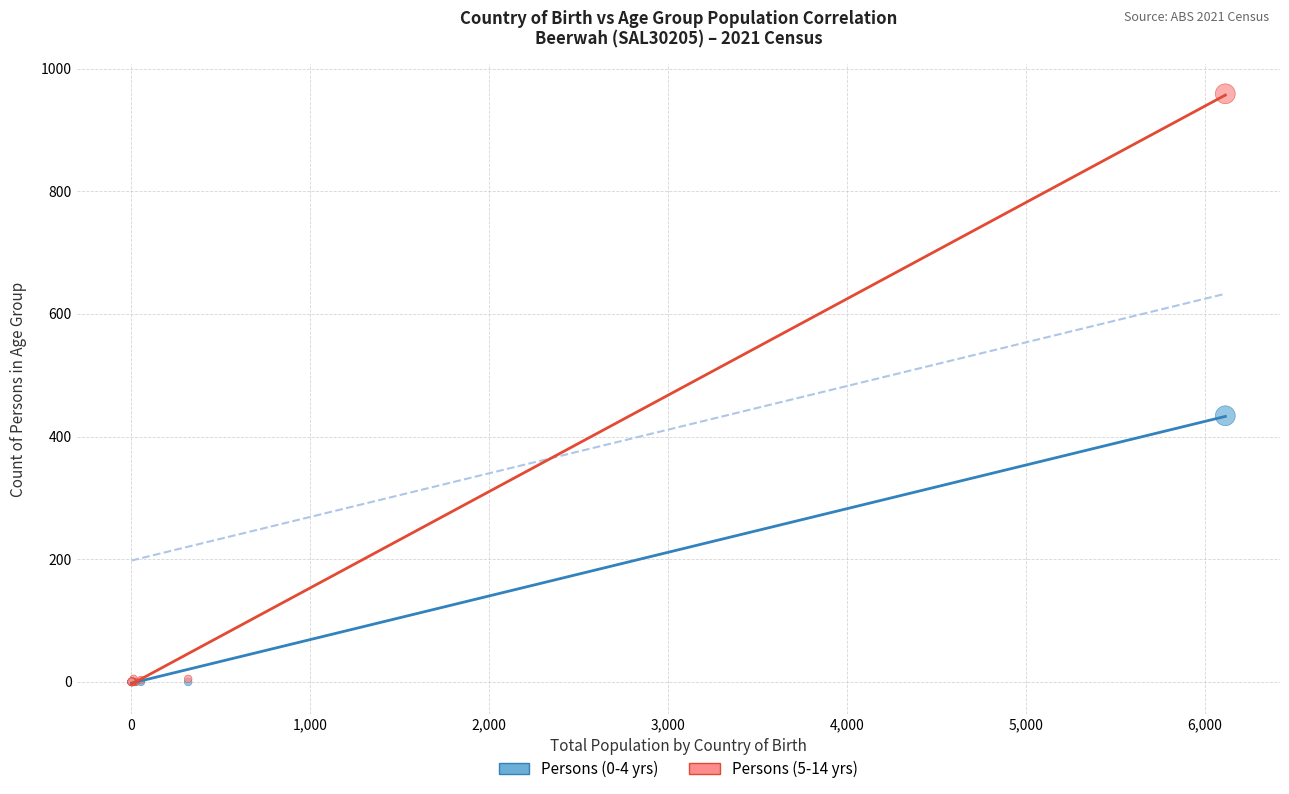

What are all the series names shown in the legend?

Persons (0-4 yrs), Persons (5-14 yrs)